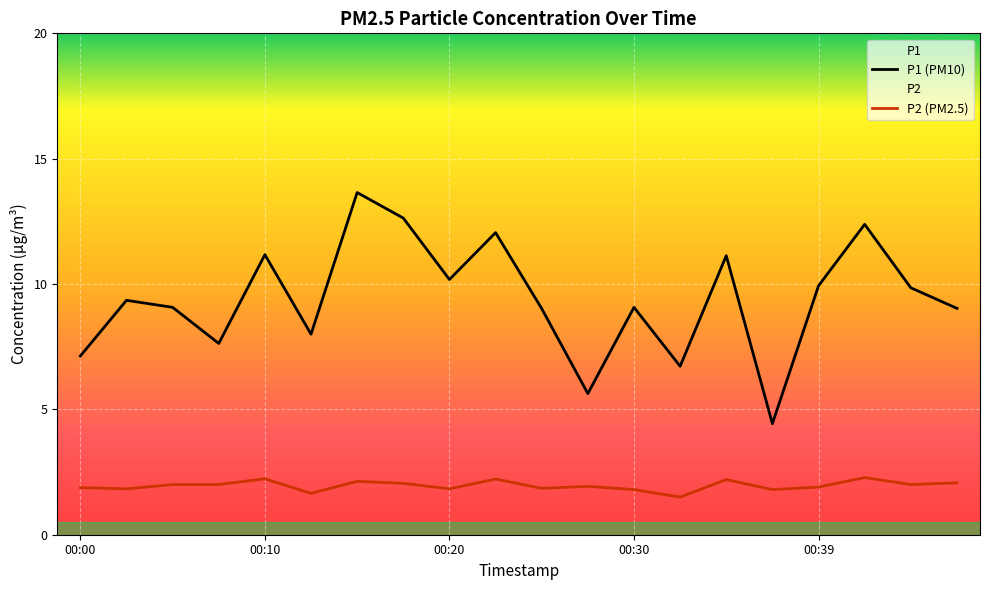

Where is the first local maximum for P1?

00:03